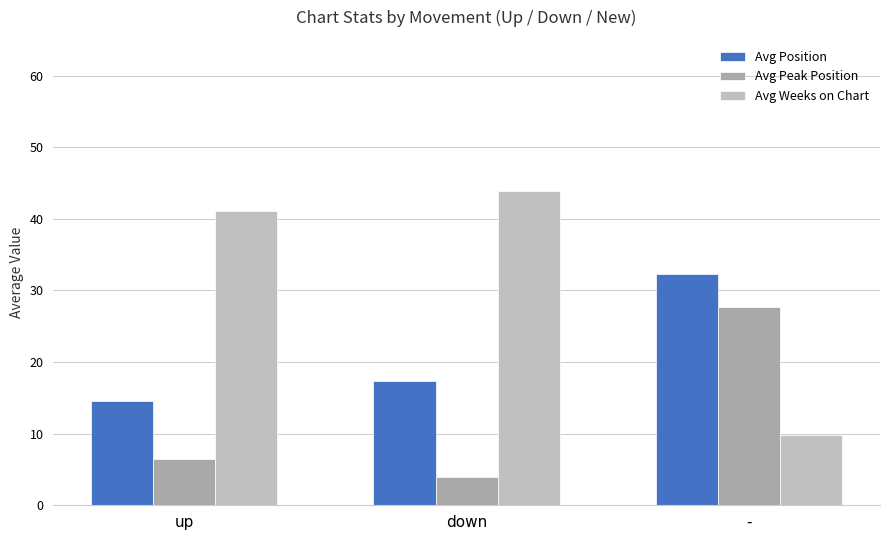

List the series in order of their peak value, highest first.

Avg Weeks on Chart, Avg Position, Avg Peak Position